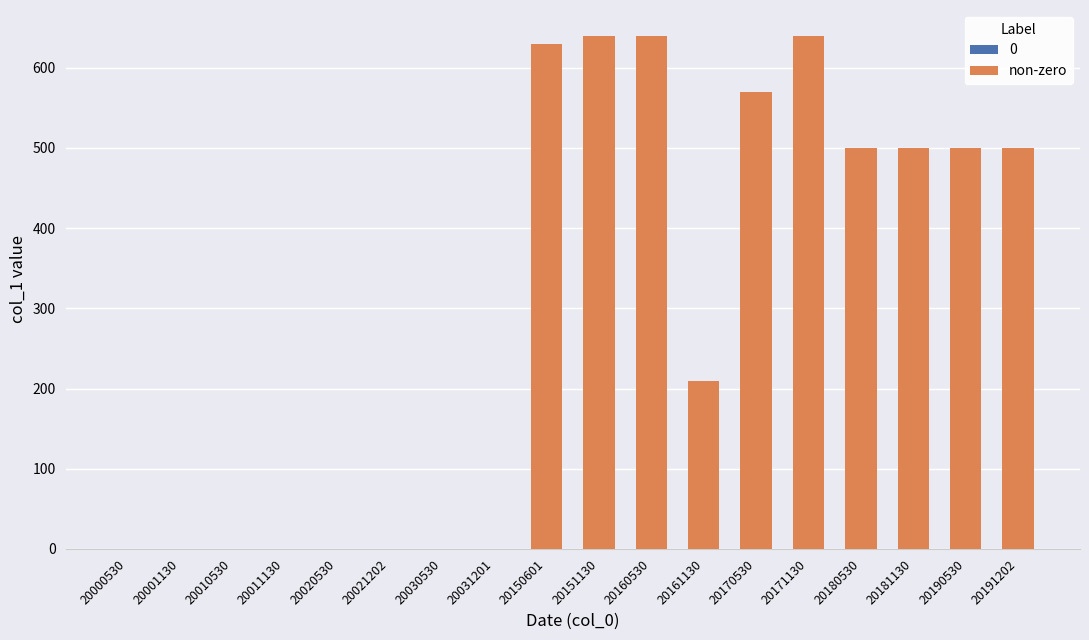

Reading left to right, extract all data points from this chart.

20150601=630	20151130=640	20160530=640	20161130=210	20170530=570	20171130=640	20180530=500	20181130=500	20190530=500	20191202=500